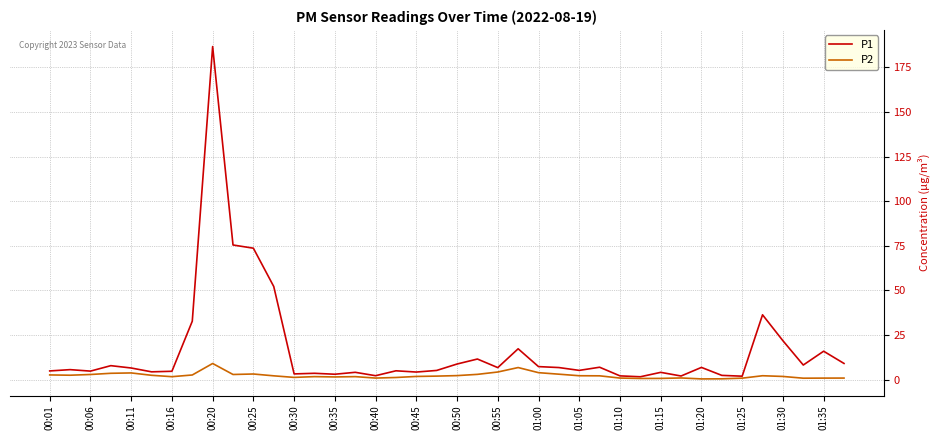

List the series in order of their overall mean, lowest first.

P2, P1